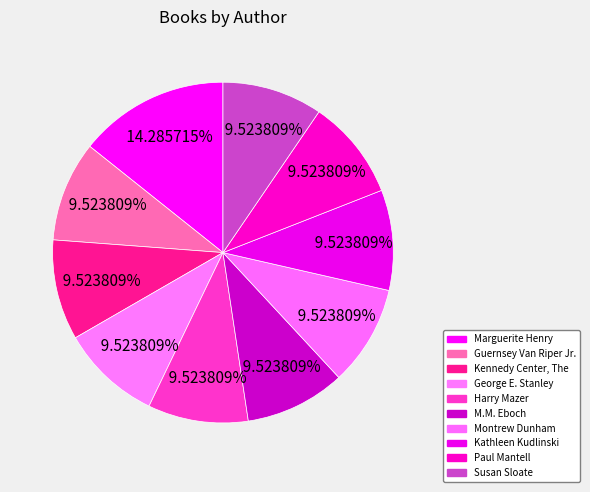

Combined, do Montrew Dunham and Guernsey Van Riper Jr. account for over 50%?

No